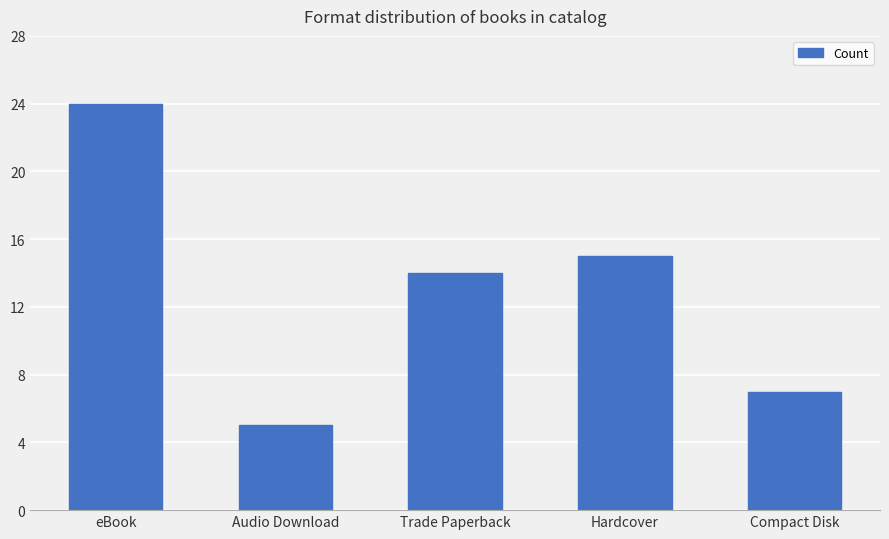

Reading left to right, what are all the values shown in this chart?

24	5	14	15	7